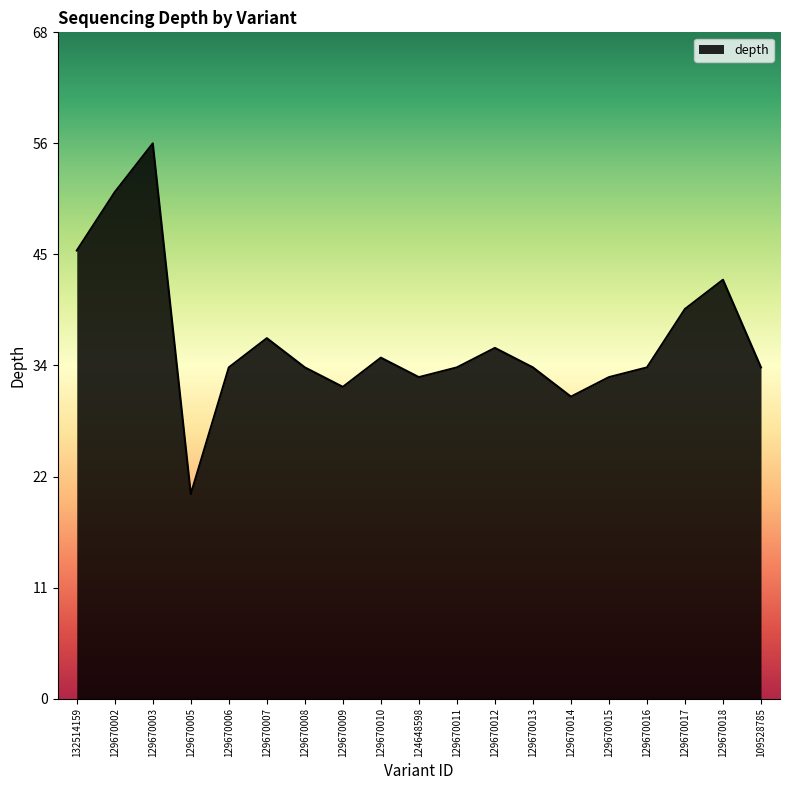

True or false: the data has more than 0 interior local peaks.

True